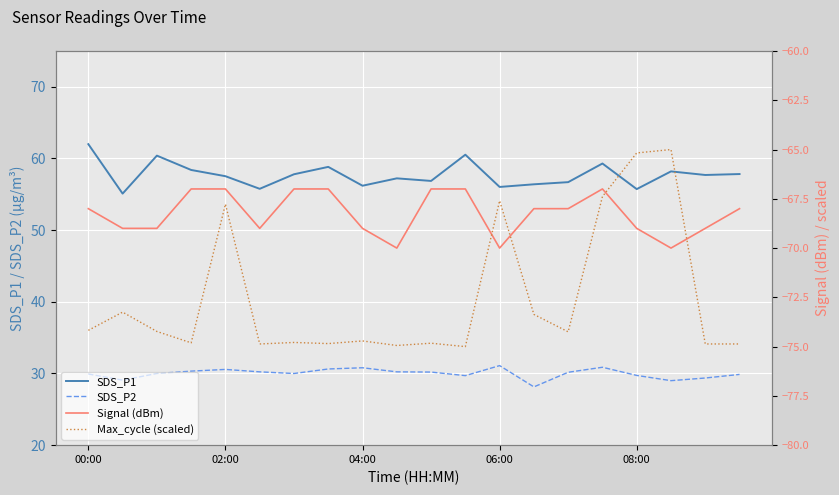

What is the lowest value of the Max_cycle (scaled) series?

-75.0